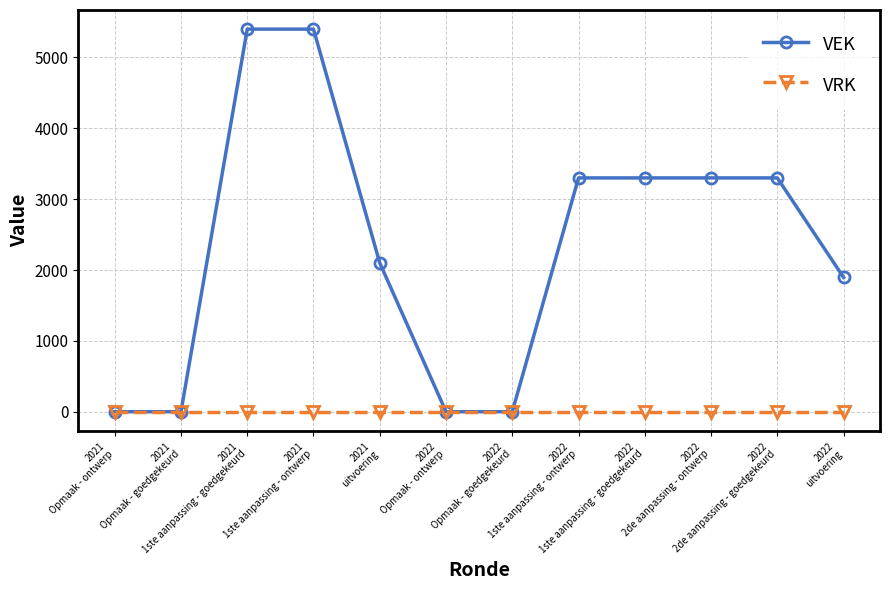

Which series has the largest total across all categories?

VEK